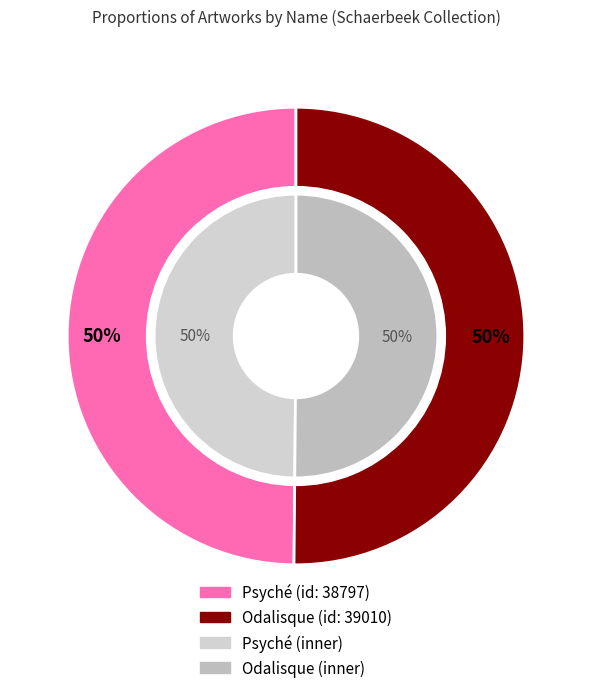

The Odalisque slice represents 50% of the pie. True or false?

True